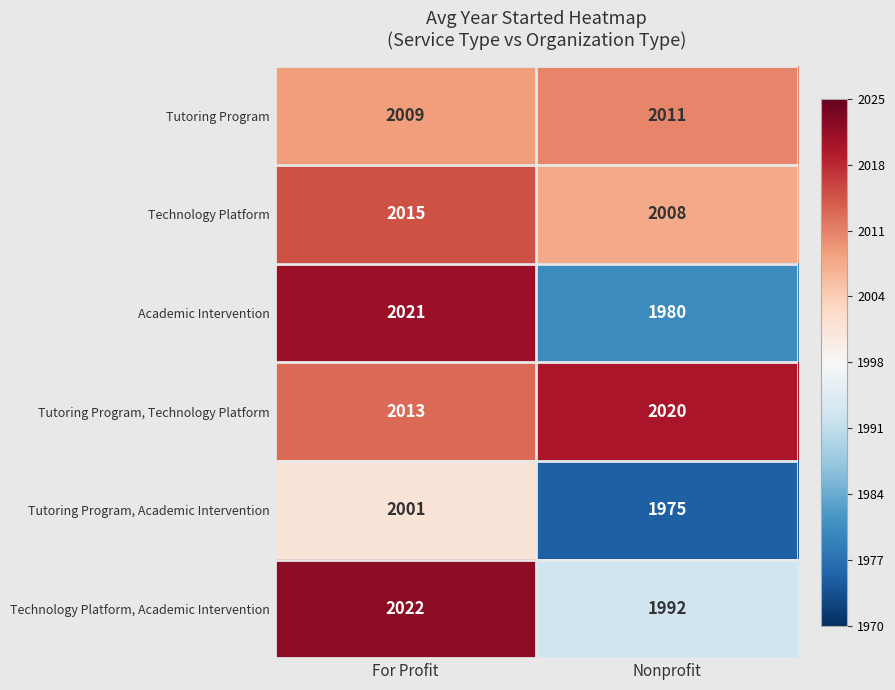

Which series has the largest total across all categories?

Tutoring Program, Technology Platform